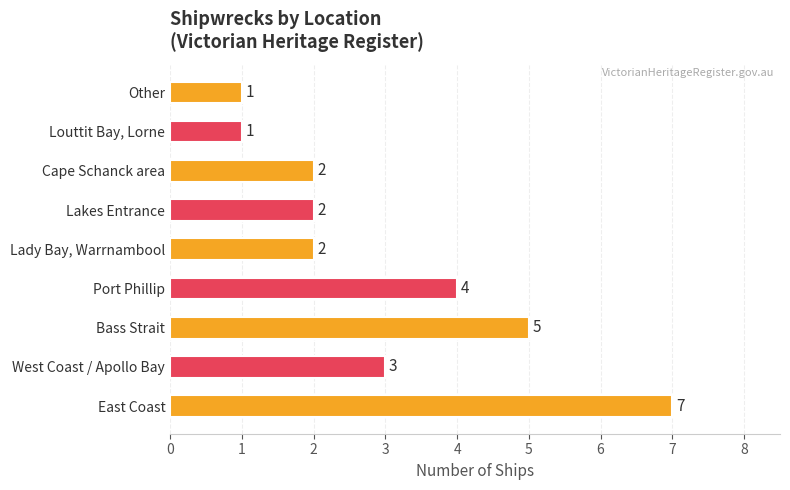

Count the values in the range 2 to 4.

5